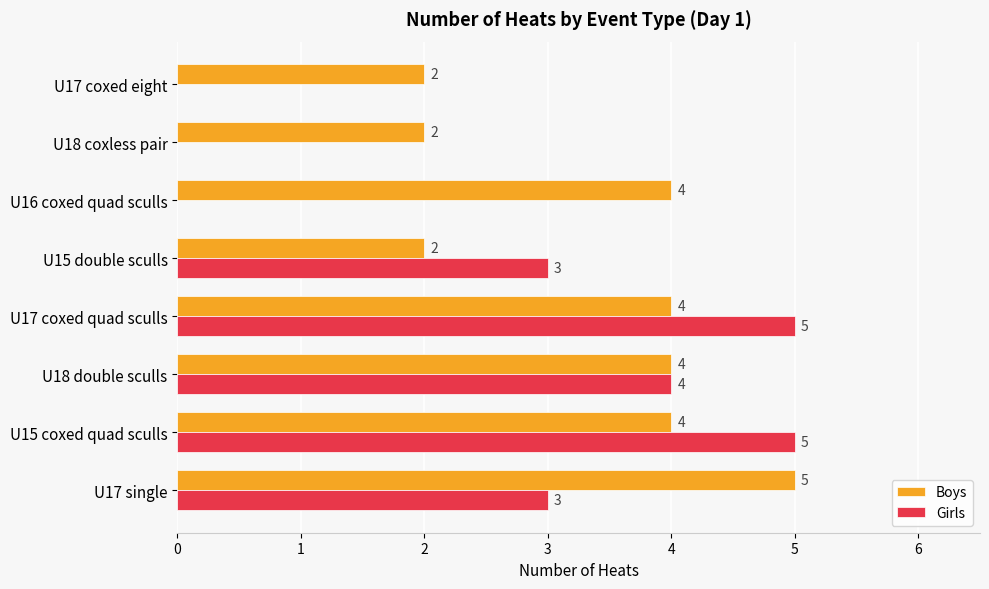

What is the total value across all series at U18 double sculls?

8